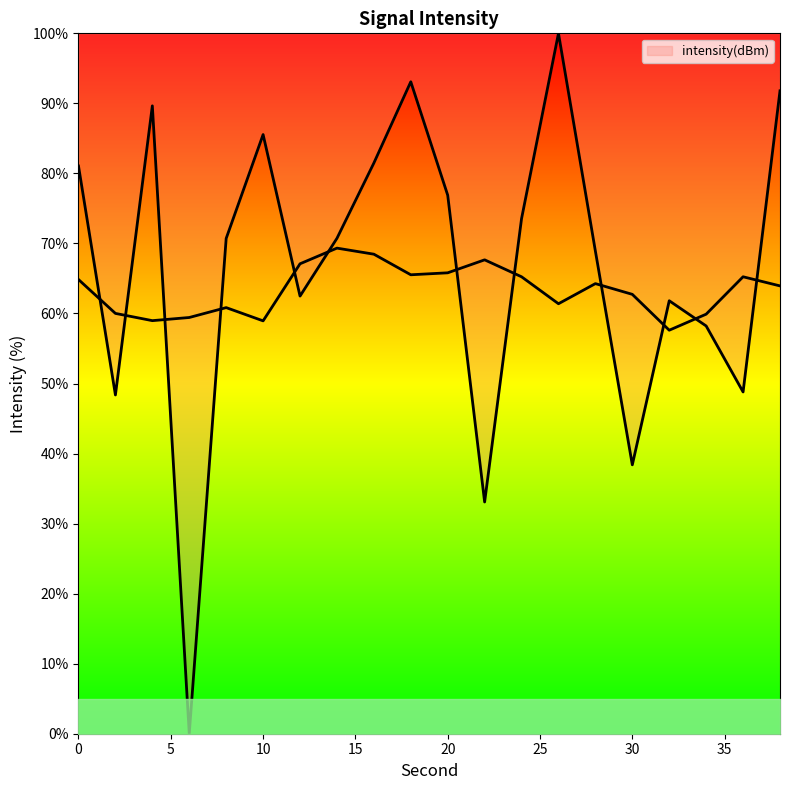

At which category does the chart reach its peak across all series?

26